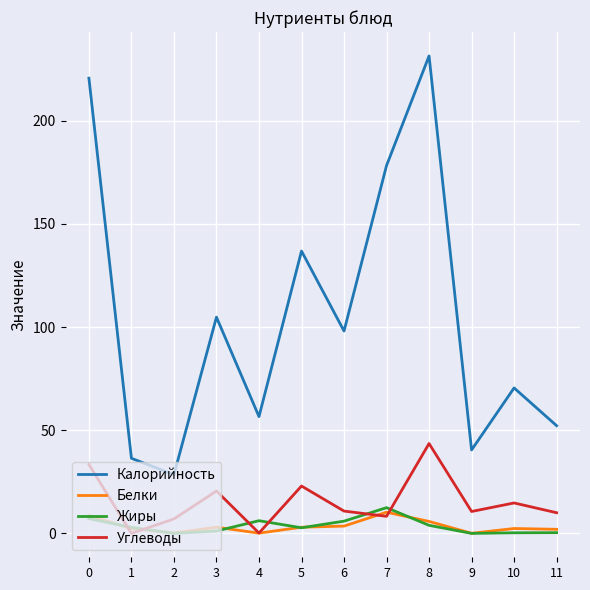

What is the total value across all series at 7?

209.3